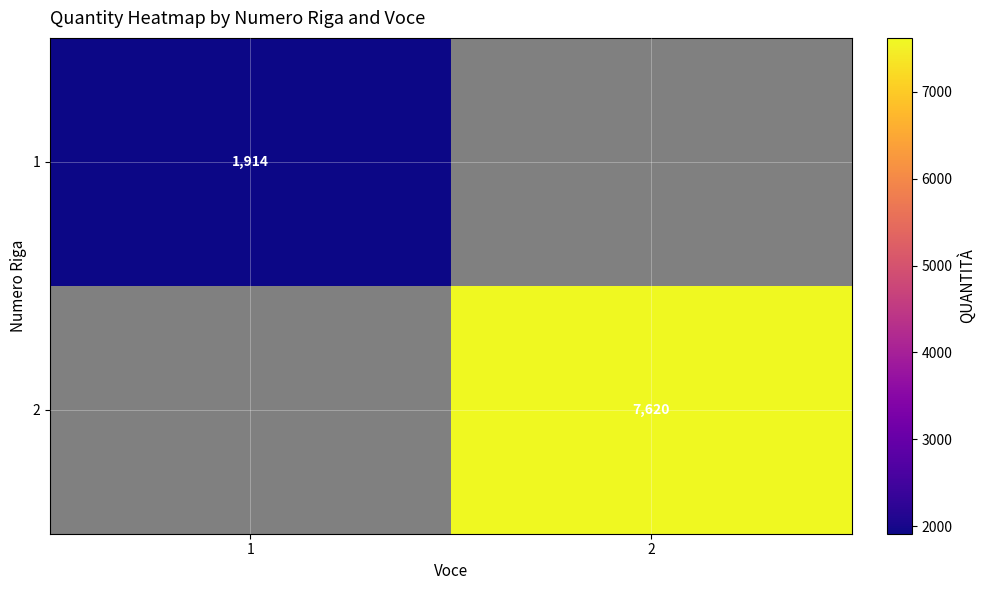

Is the value of 1 at 1 greater than the value of 2 at 2?

No